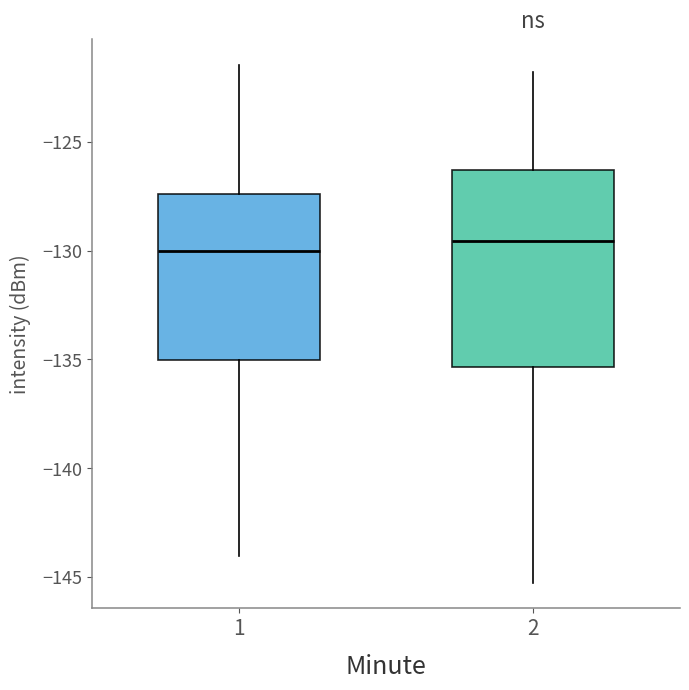

Where does the median line of the box at x = 2 sit on the y-axis? The values are not printed on the chart, so give them approximately, as read against the axis.

-129.5